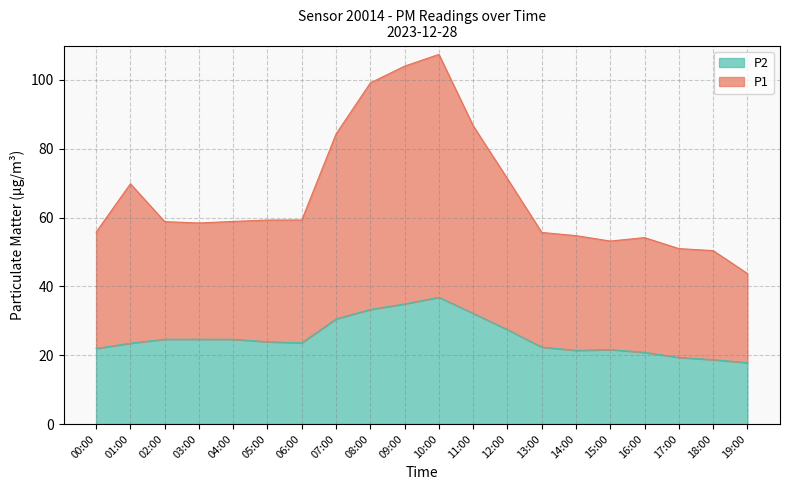

What is the maximum value for P1?

107.4